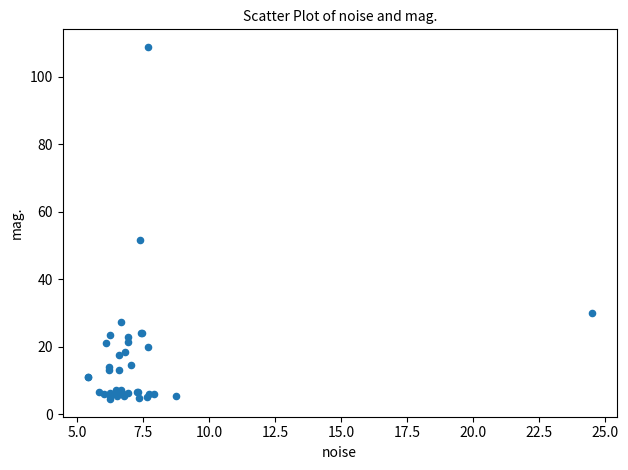

What Y value in the scatter plot is closest to 56?

51.8